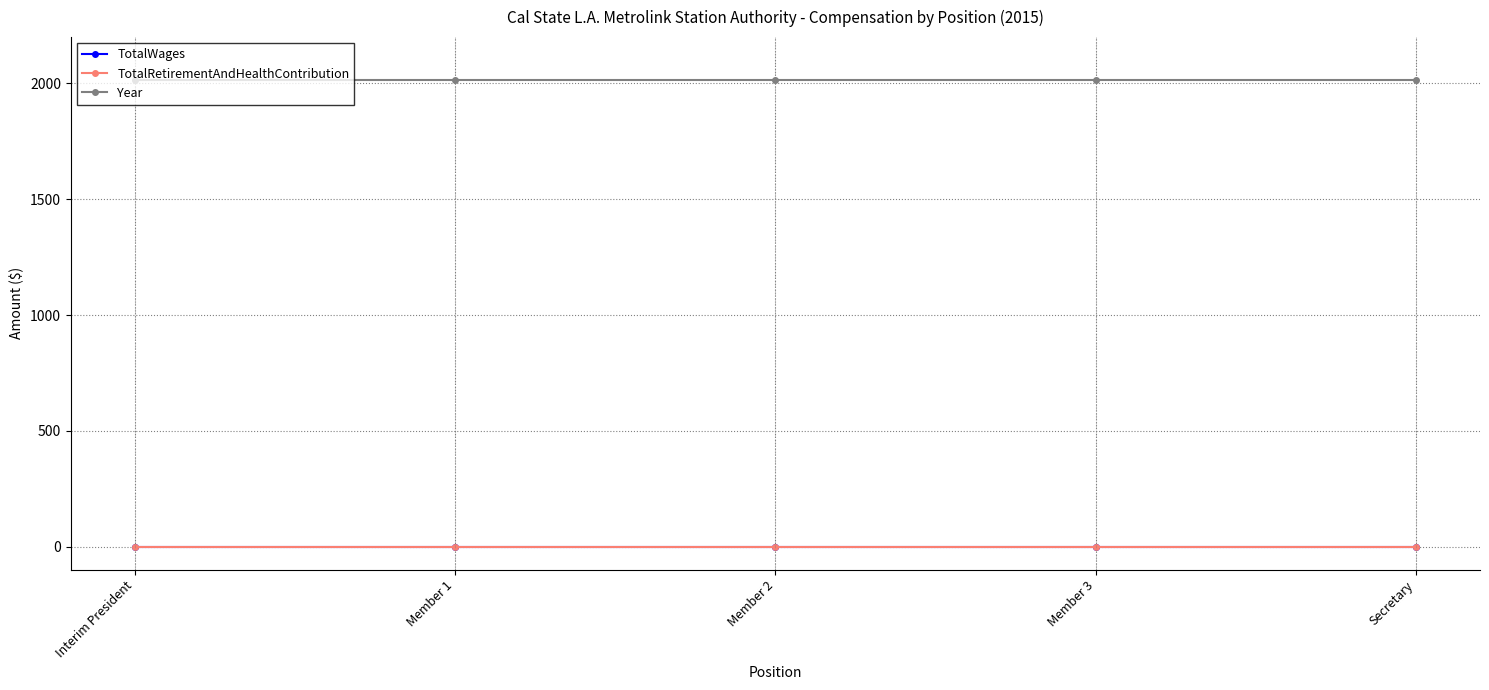

Reading left to right, what are all the values shown in this chart?

TotalWages: 0	0	0	0	0
TotalRetirementAndHealthContribution: 0	0	0	0	0
Year: 2015	2015	2015	2015	2015